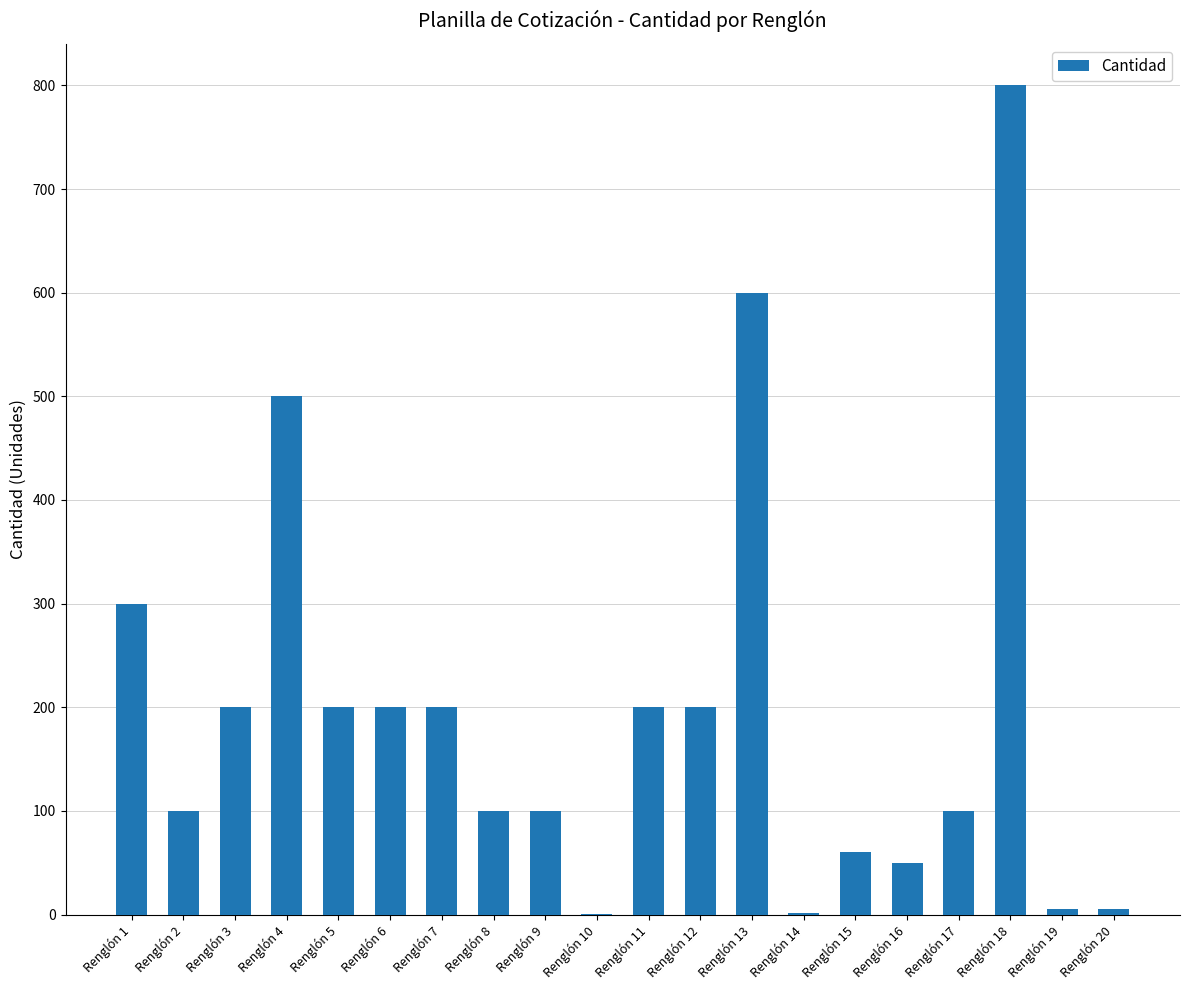

What is the change in value from Renglón 4 to Renglón 11?

-300